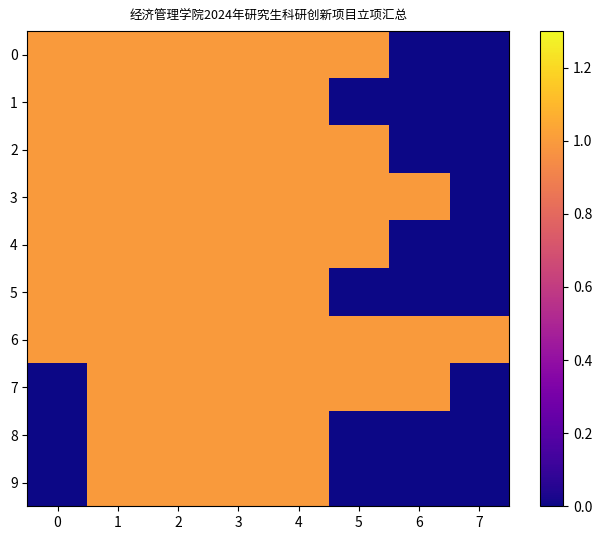

At 4, list the series in order from smallest to largest.

0, 1, 2, 3, 4, 5, 6, 7, 8, 9